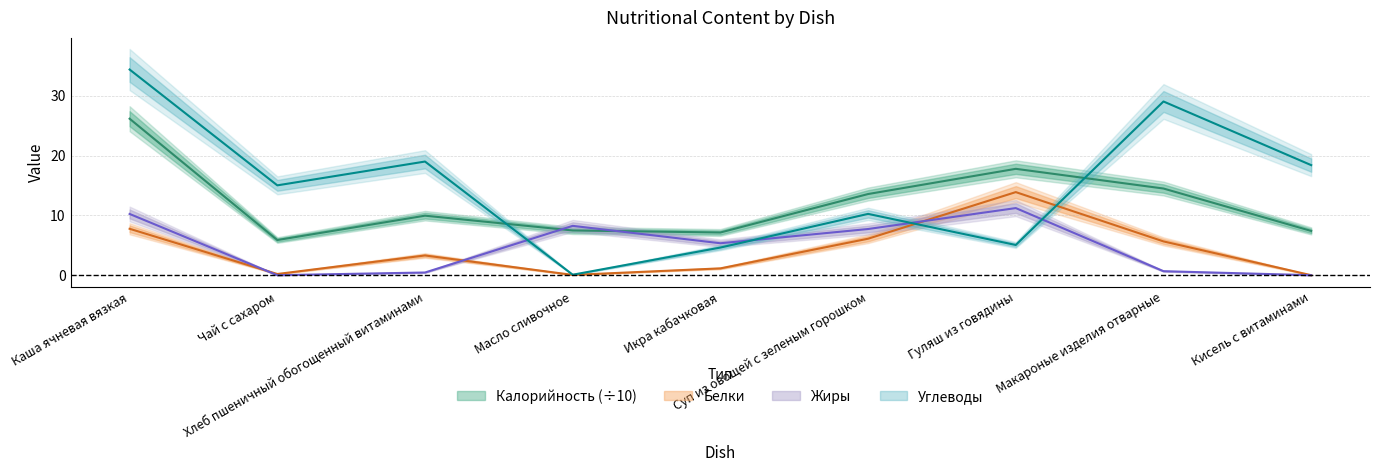

At which category is the sum across all series the highest?

Каша ячневая вязкая